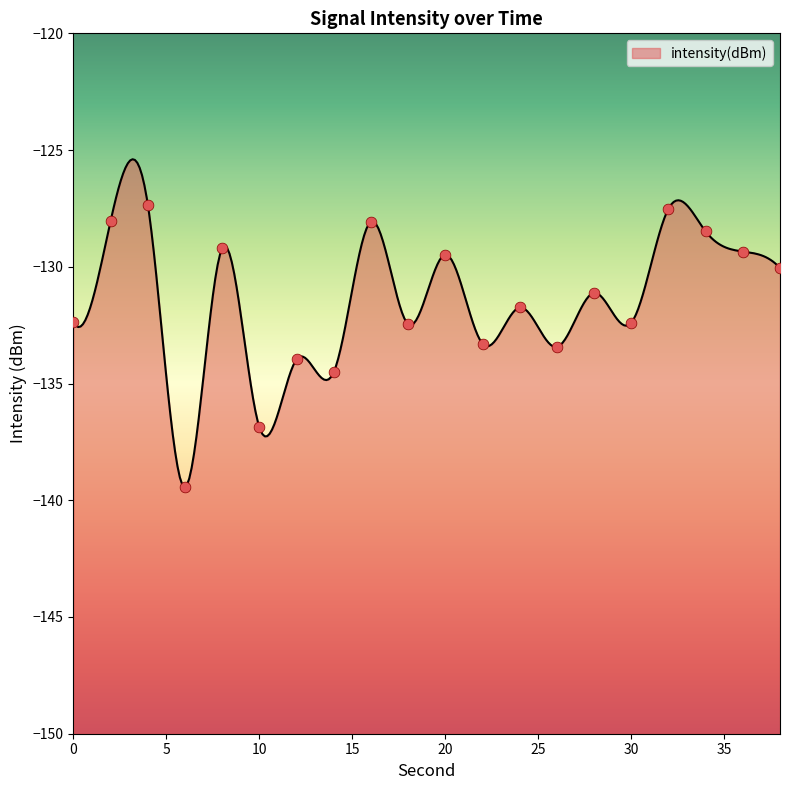

Between 24 and 4, which is larger?

4